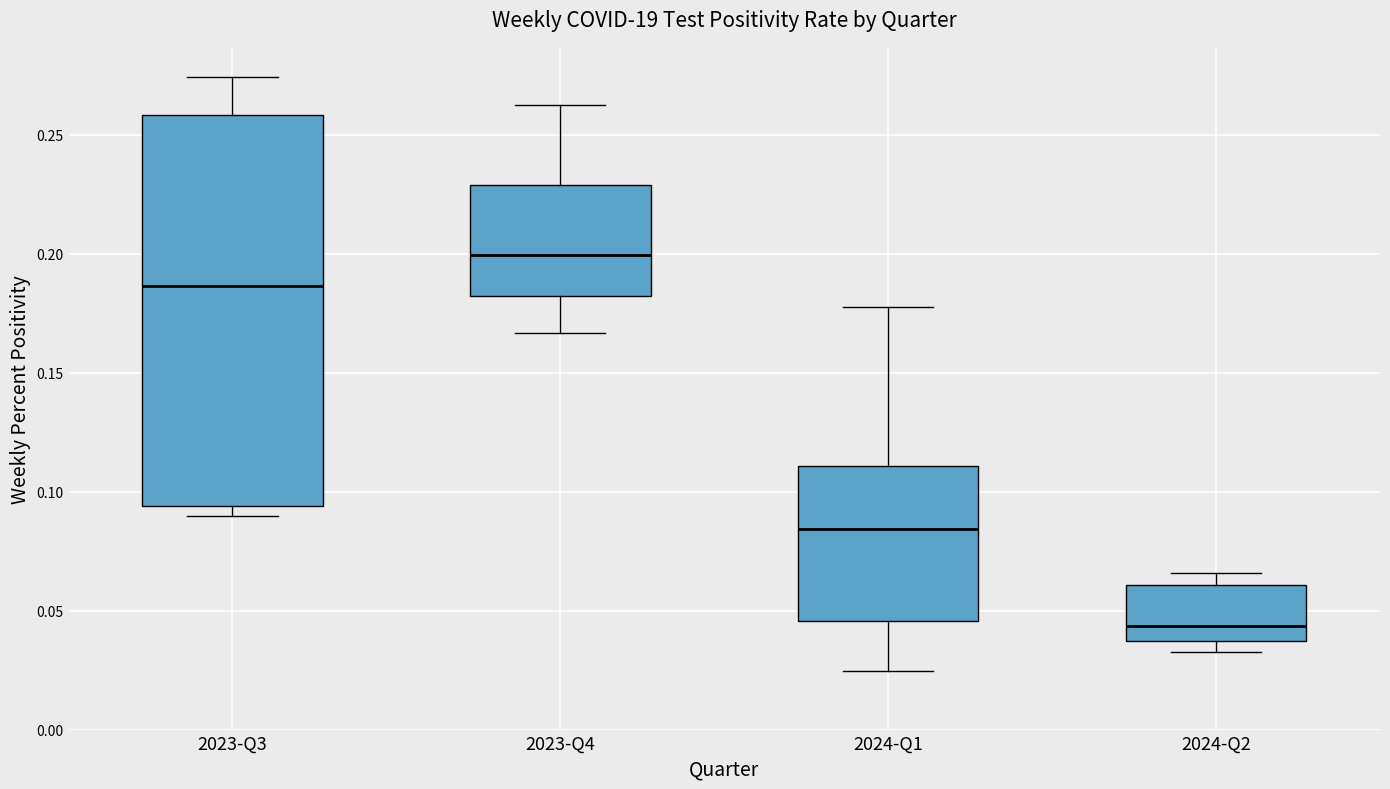

Where does the lower whisker of the box for 2024-Q1 end on the y-axis? The values are not printed on the chart, so give them approximately, as read against the axis.

0.025